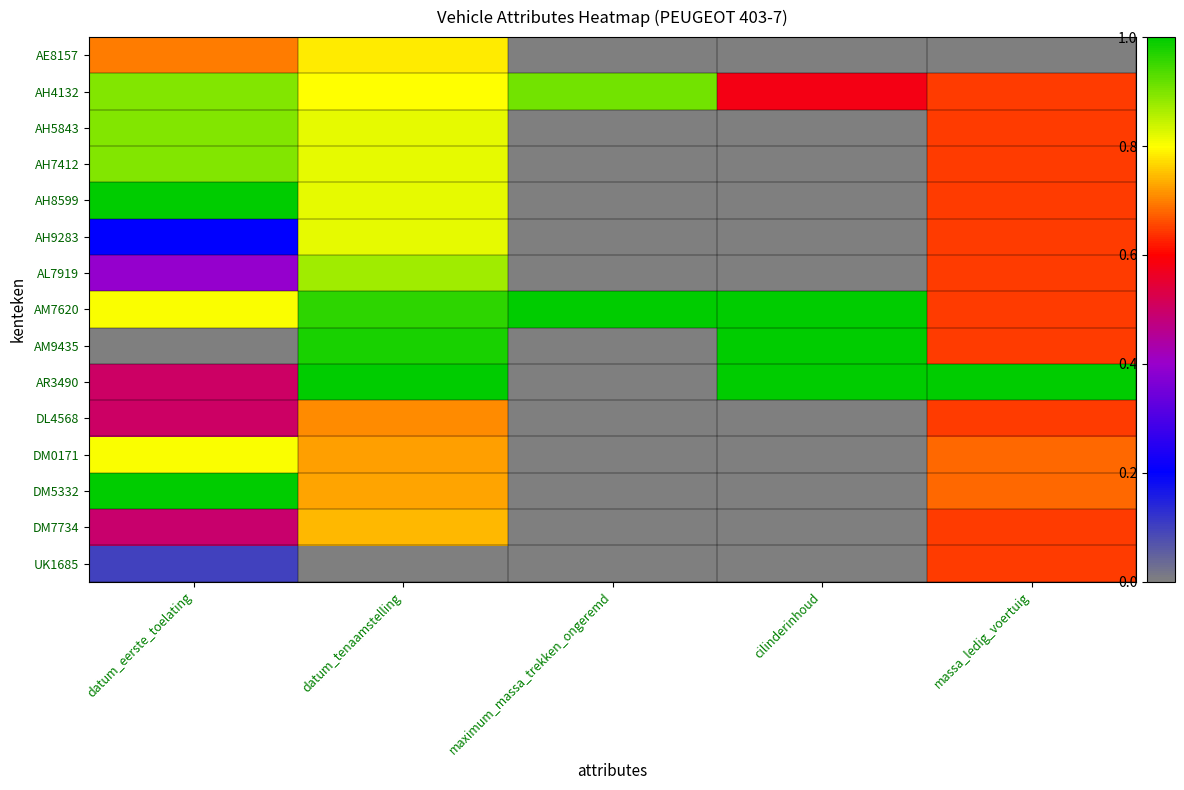

What is the total value across all series at maximum_massa_trekken_ongeremd?

1.9